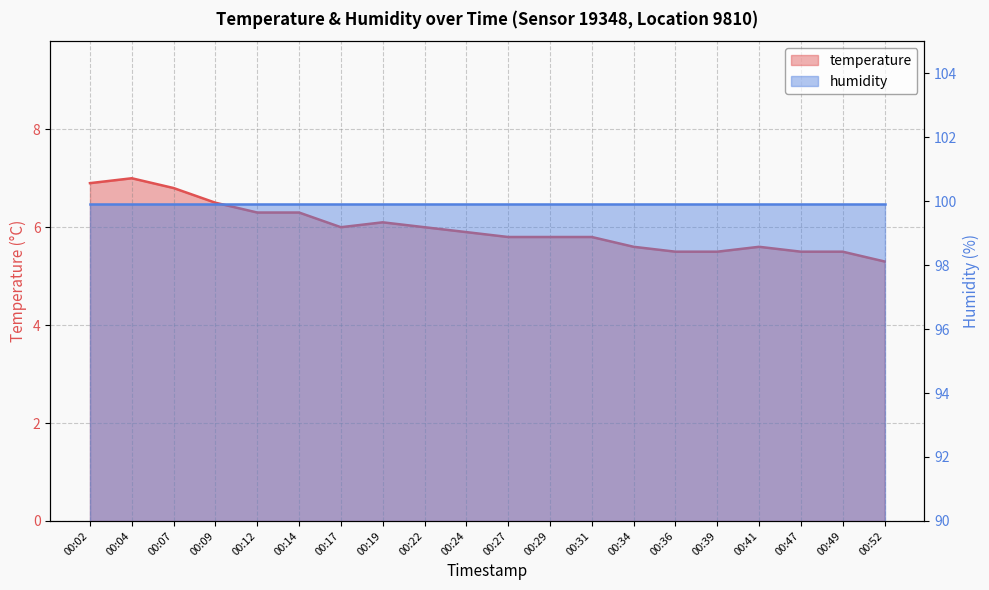

Which label corresponds to the smallest value in the chart?

00:52